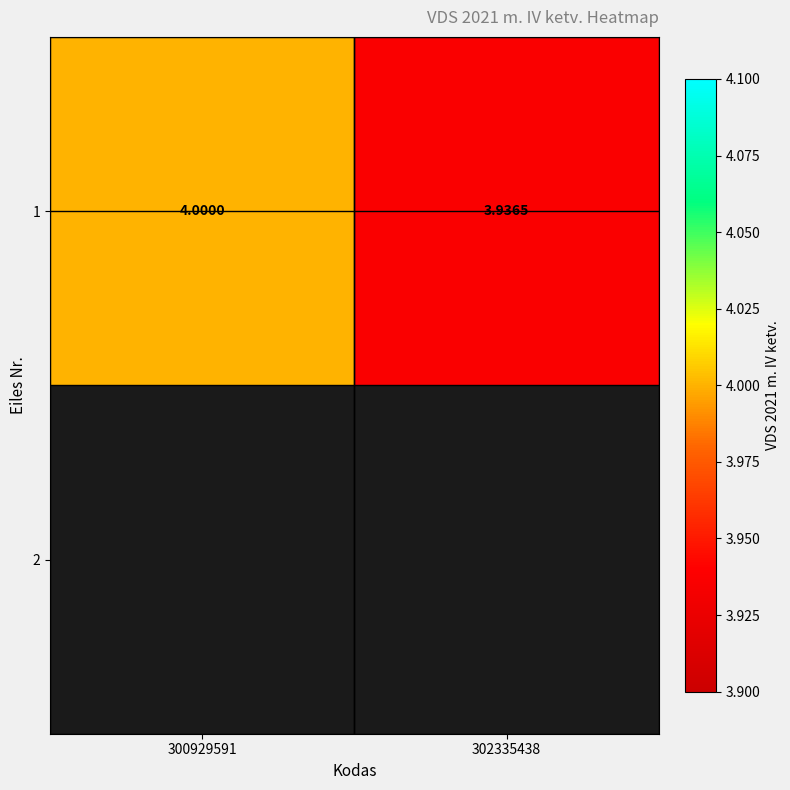

Count the number of data series in this chart.

1